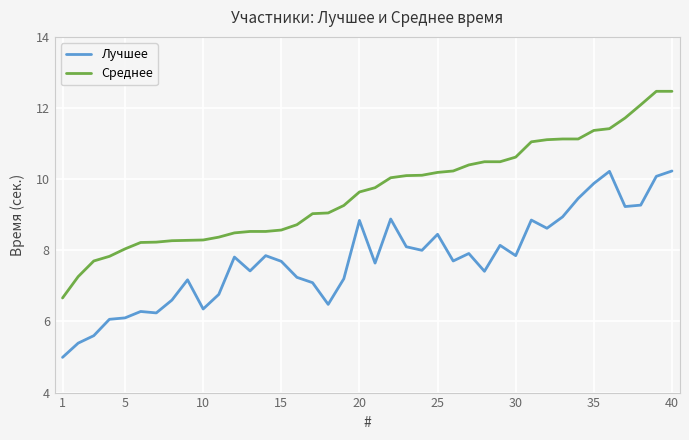

What is the average value of the Среднее series?

9.6